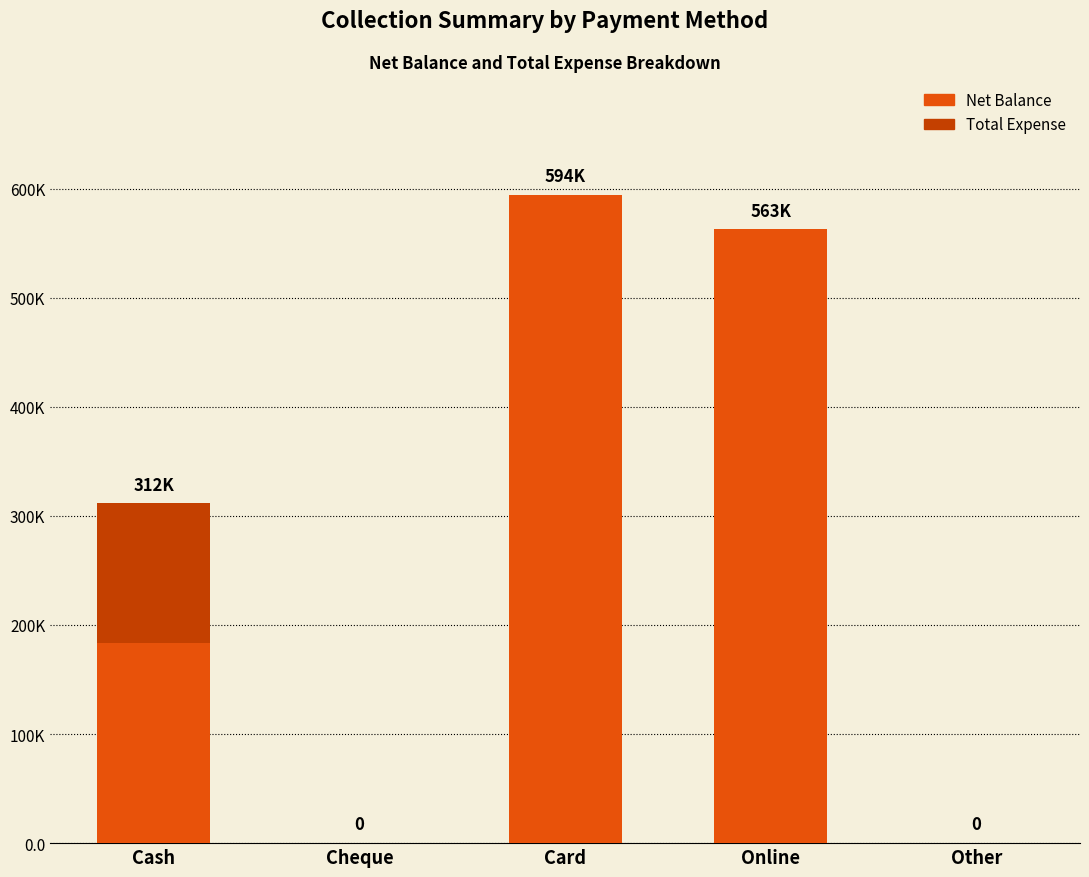

Does the chart contain stacked bars?

Yes